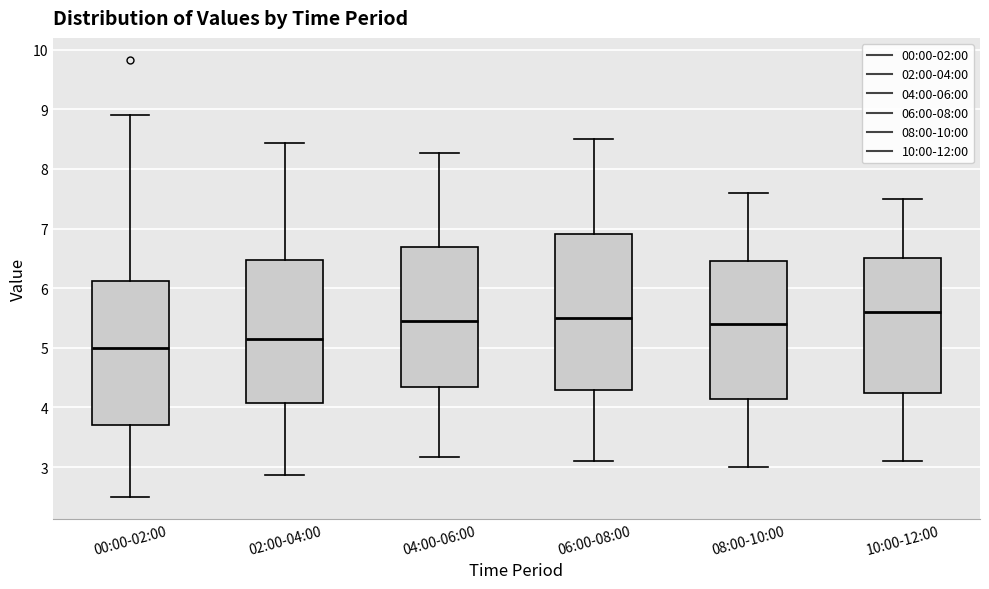

Where is the lower edge of the box for 02:00-04:00 on the y-axis? The values are not printed on the chart, so give them approximately, as read against the axis.

4.1